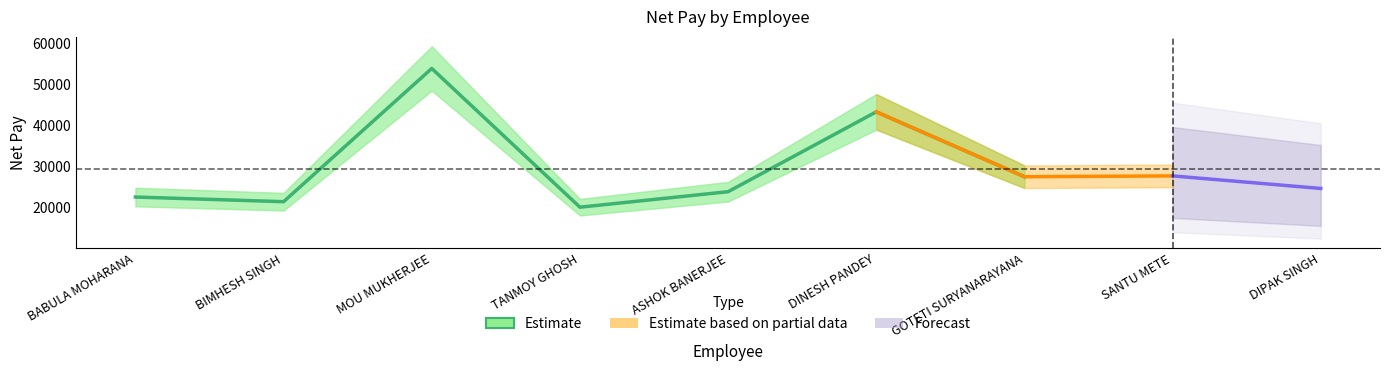

Where is the data nearest to the value 37001?

DINESH PANDEY